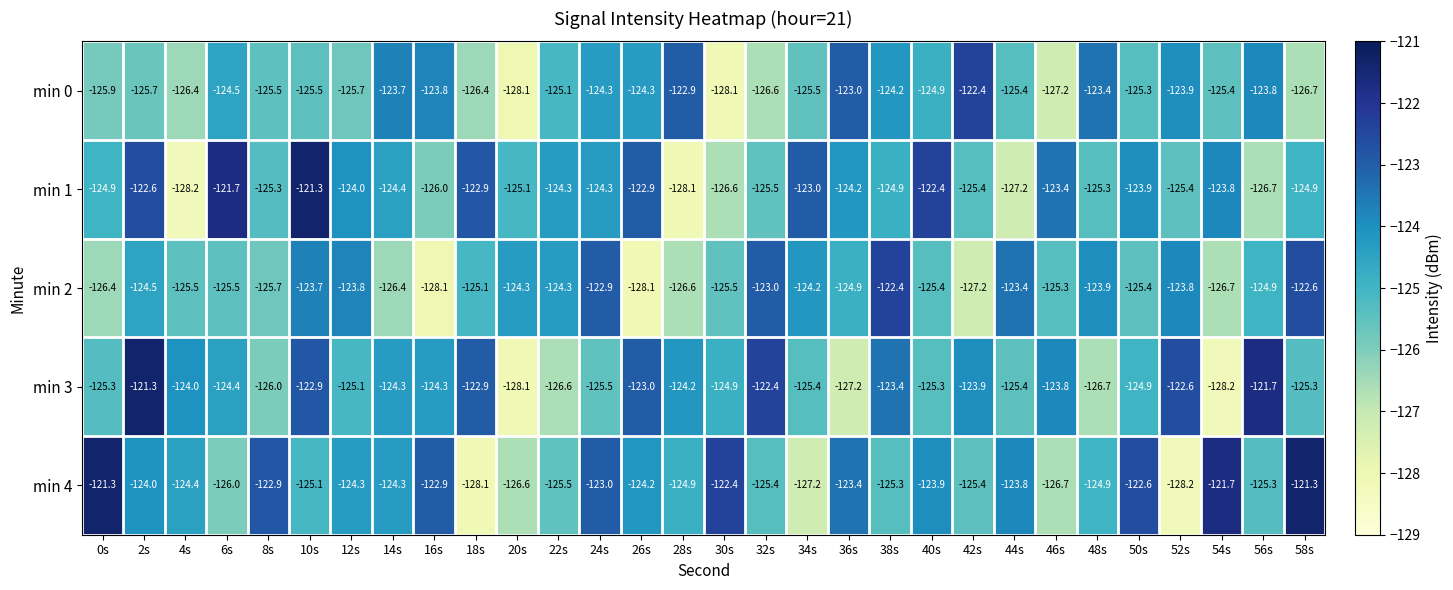

At which category is the sum across all series the highest?

2s